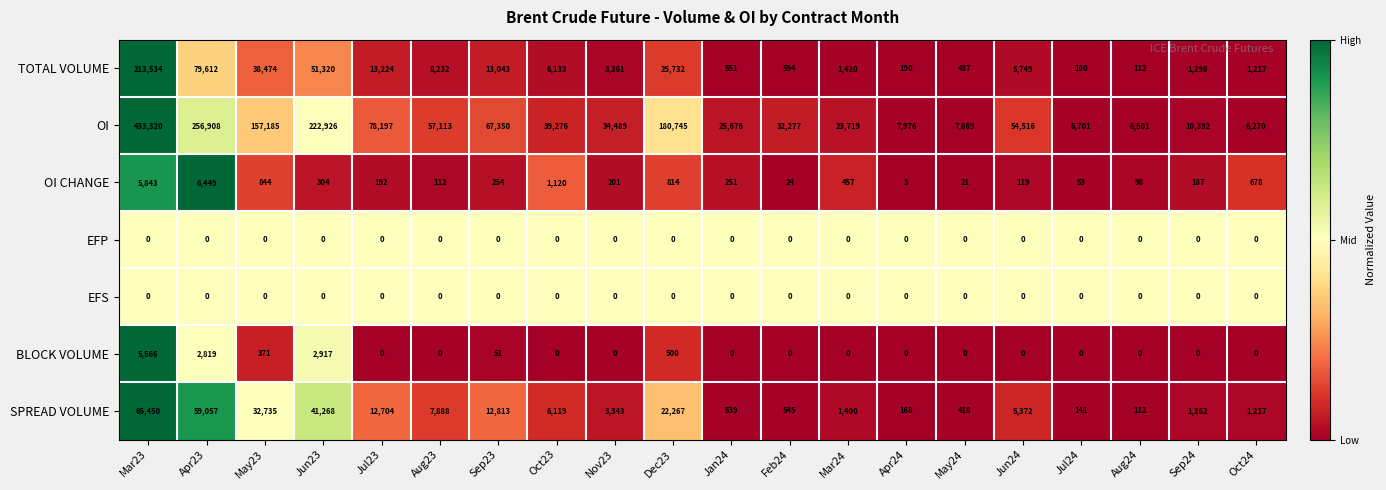

At how many categories does at least one series exceed 0?

20